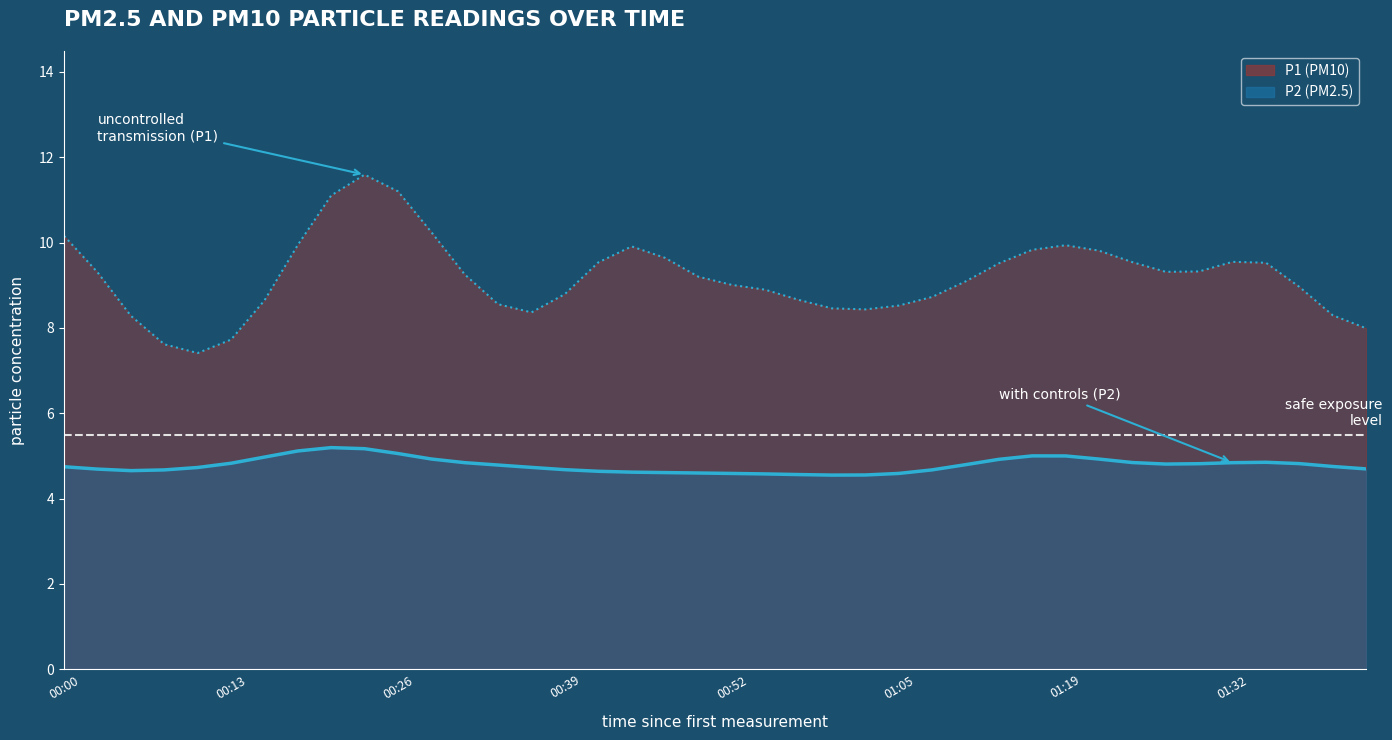

True or false: P1 has more than 1 interior local peaks.

True